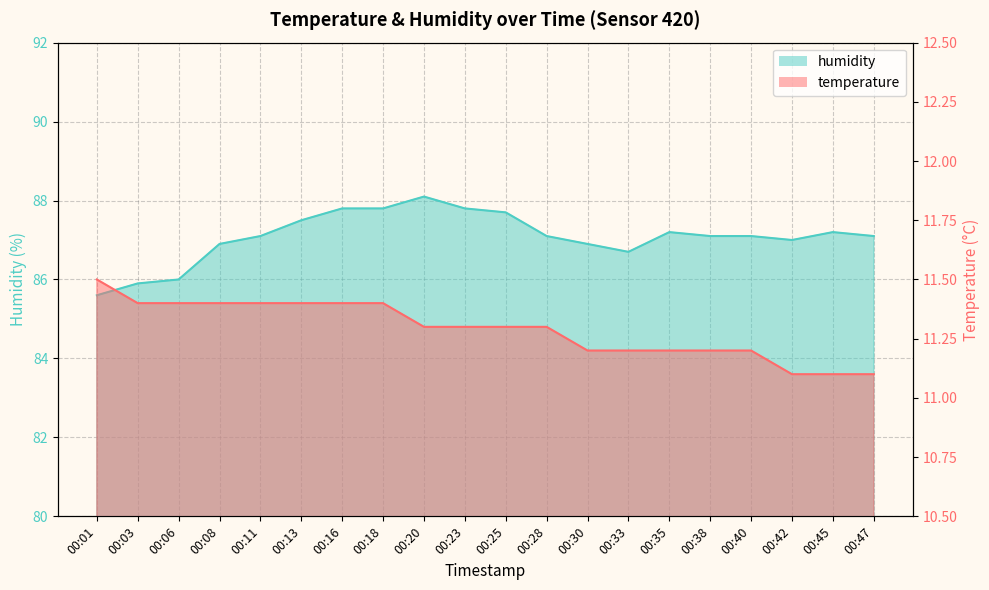

The value of humidity at 00:03 is 136.0. True or false?

False